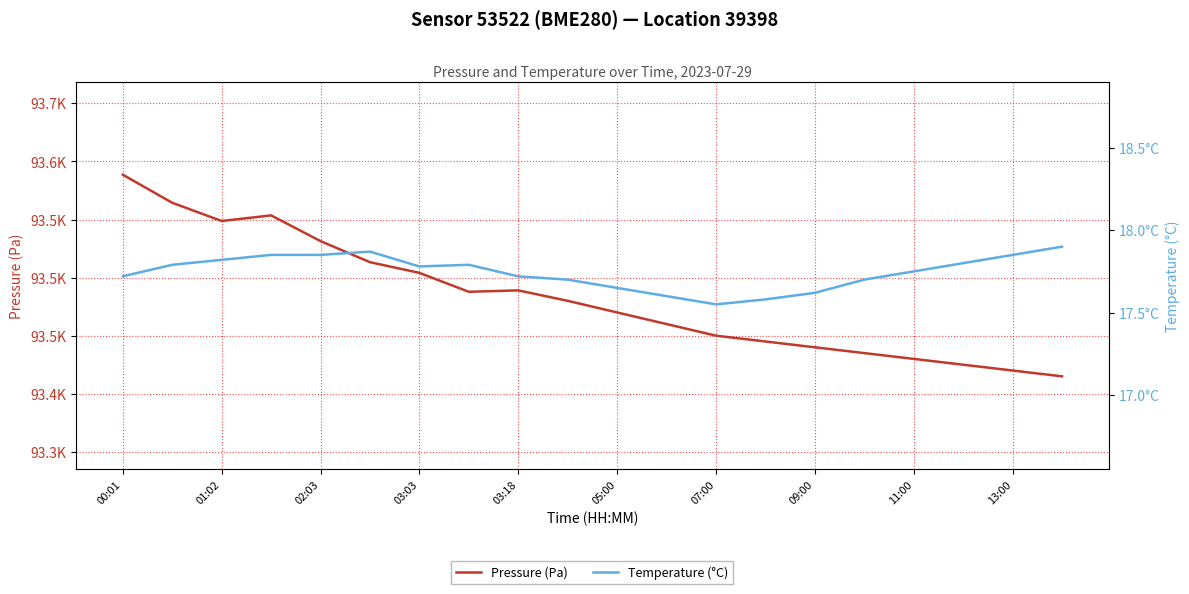

Is it true that Pressure (Pa) equals 61731.6 at 05:00?

False